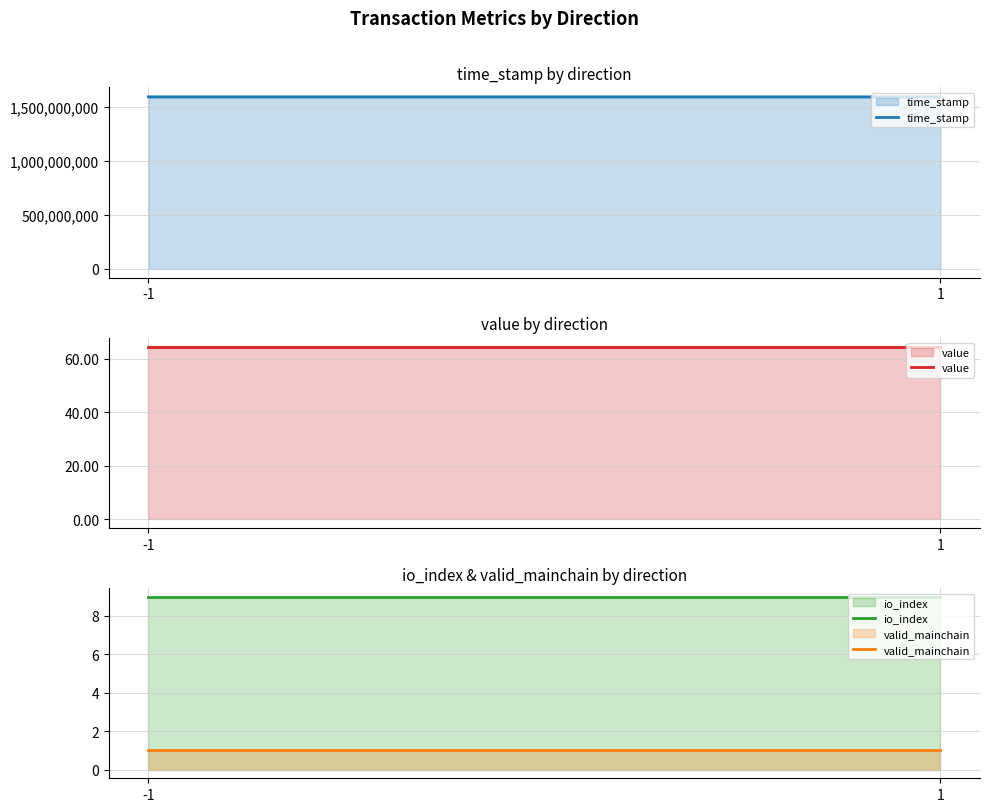

Read the valid_mainchain value at 1.

1.0